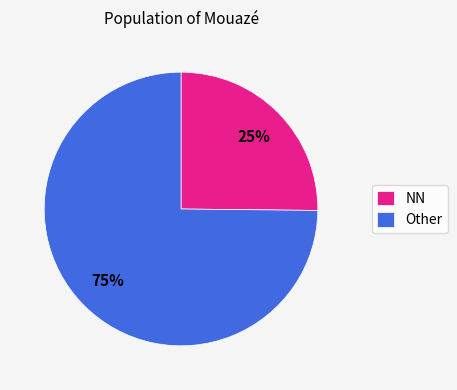

Which category has the biggest portion of the pie?

Other